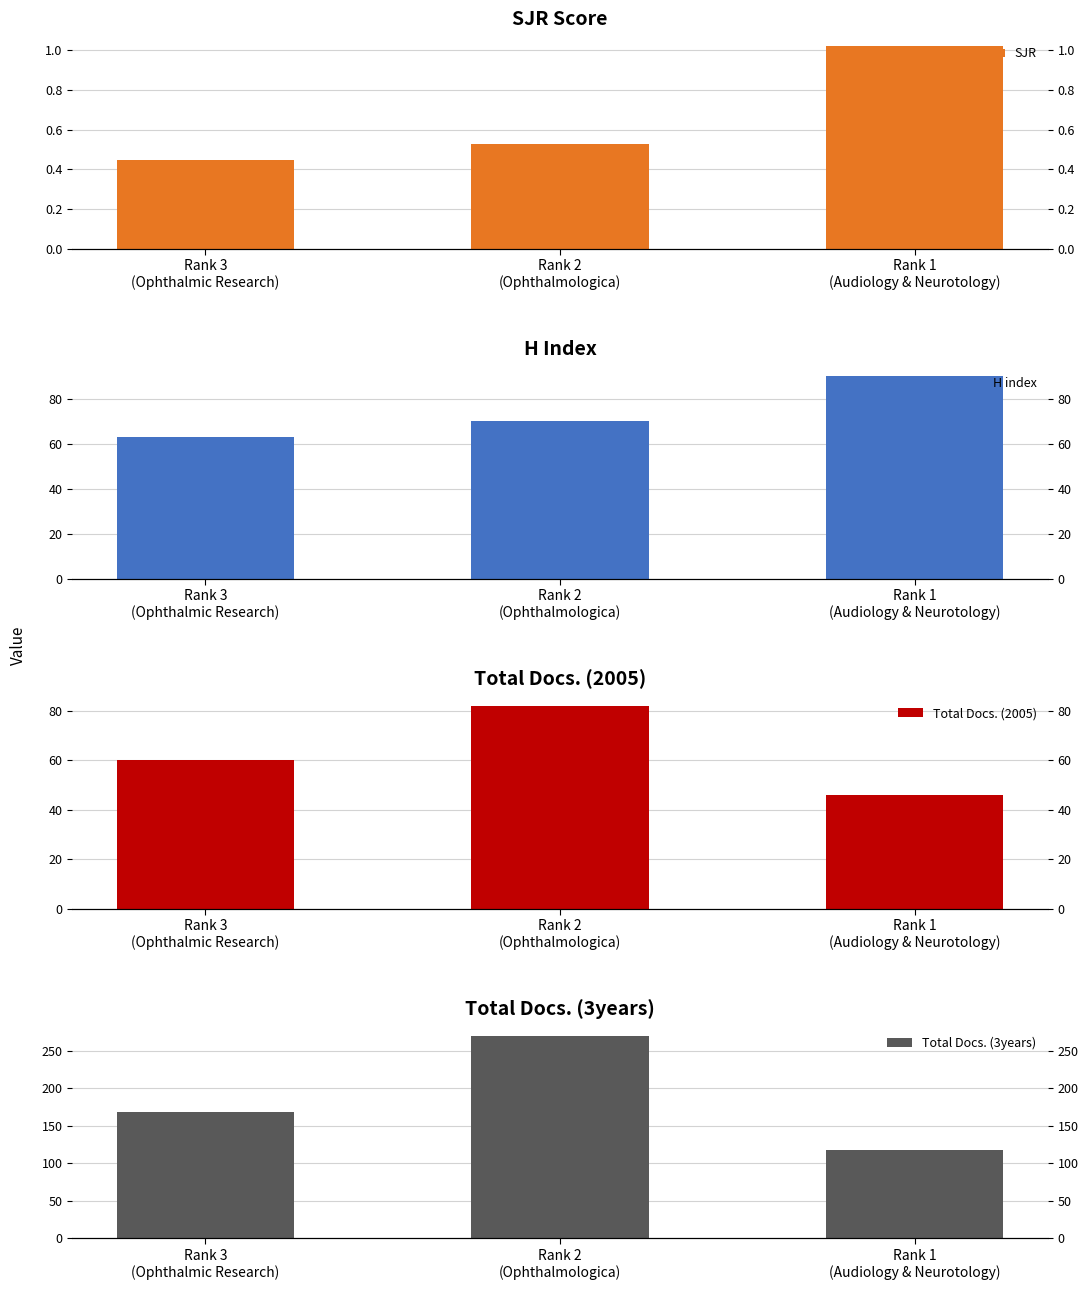

The H index series shows 63.0 at Rank 3
(Ophthalmic Research). True or false?

True